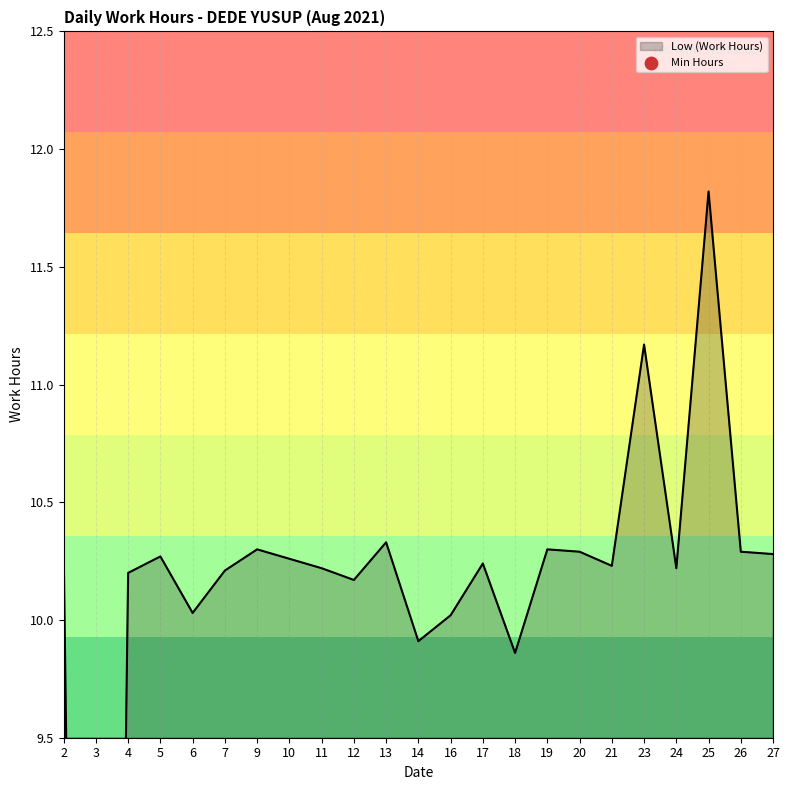

What is the change in value from 12 to 24?

+0.1